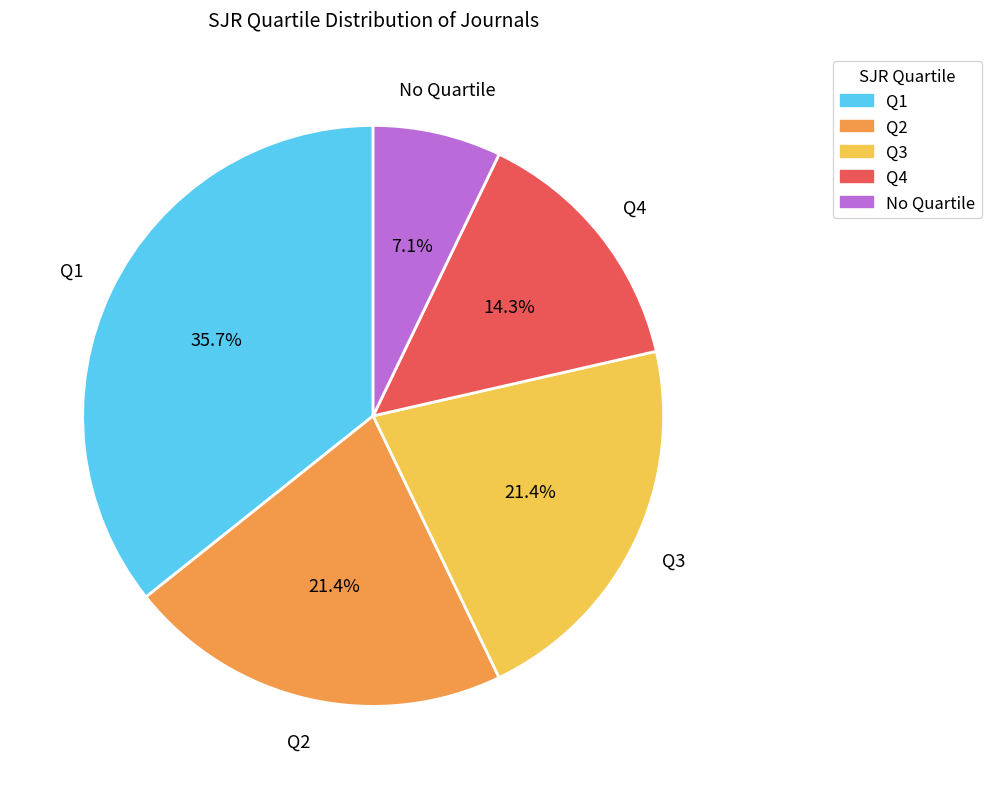

What is the ratio of the value at Q4 to the value at Q2?

0.7